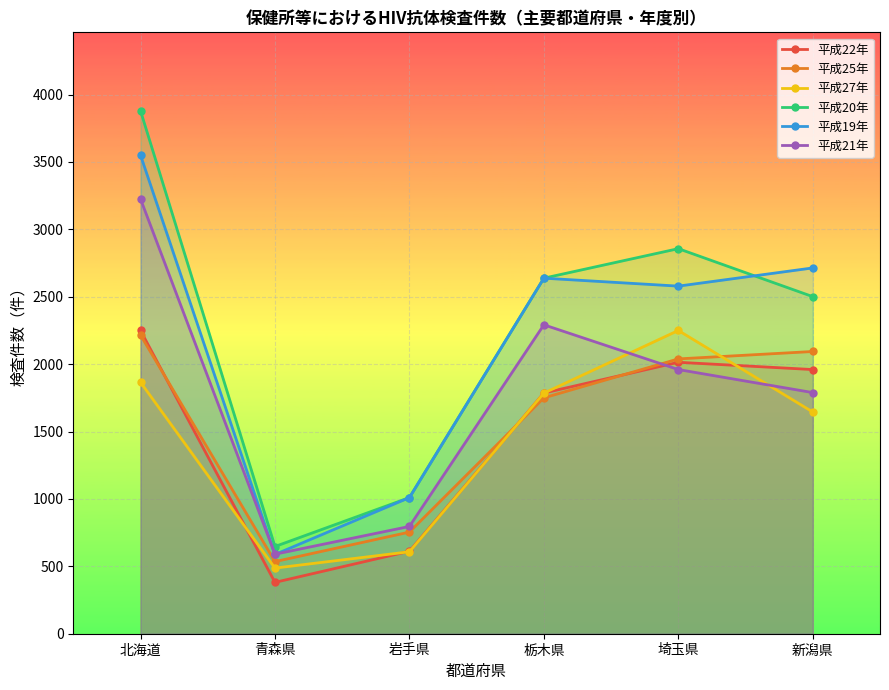

The 平成21年 series shows 1960 at 埼玉県. True or false?

True